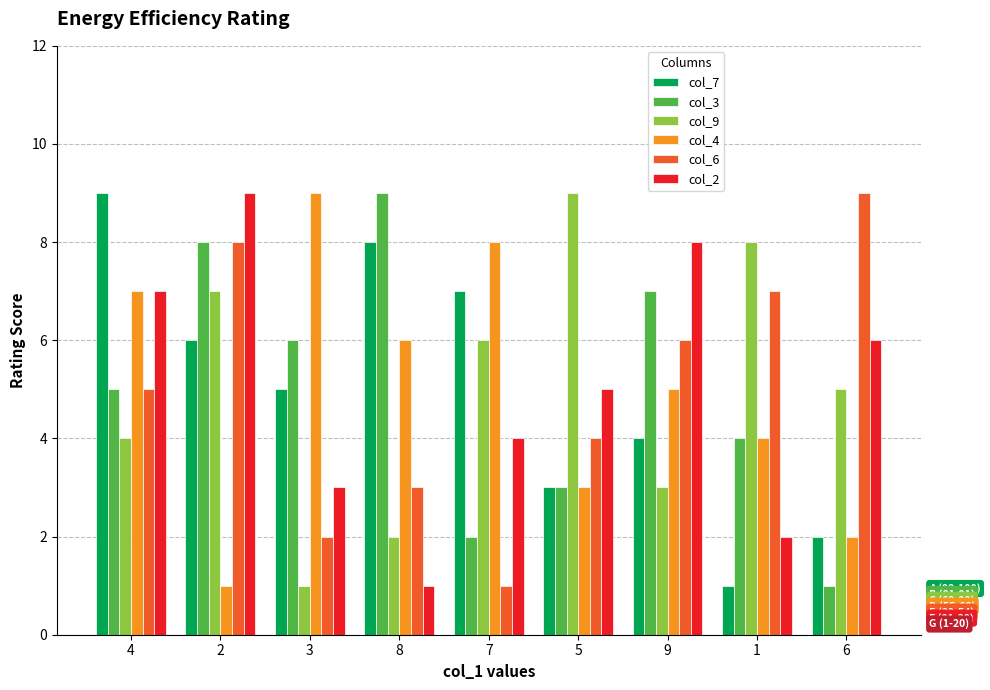

What is the label of the 7th bar from the right?

3